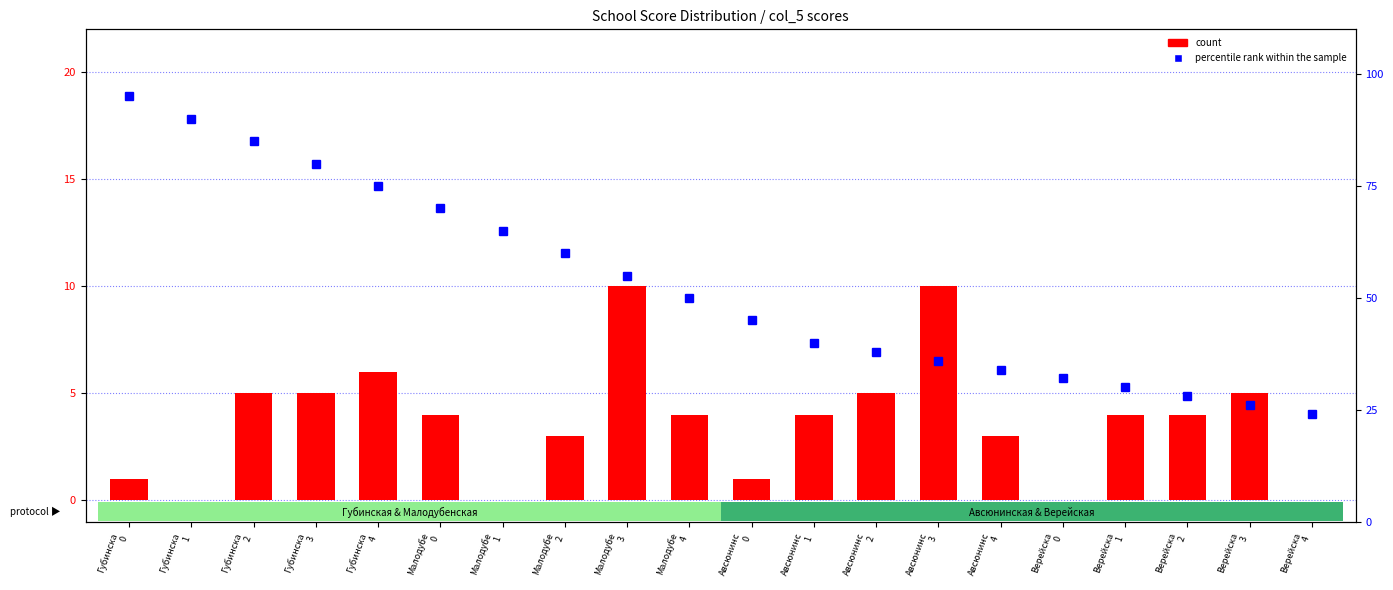

How many values in the count series exceed 4?

7